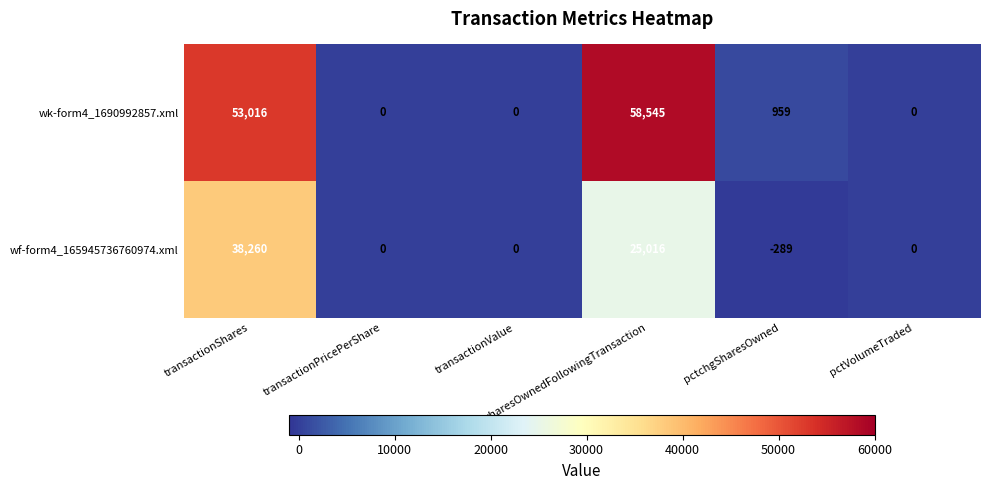

Which series has the widest spread of values?

wk-form4_1690992857.xml